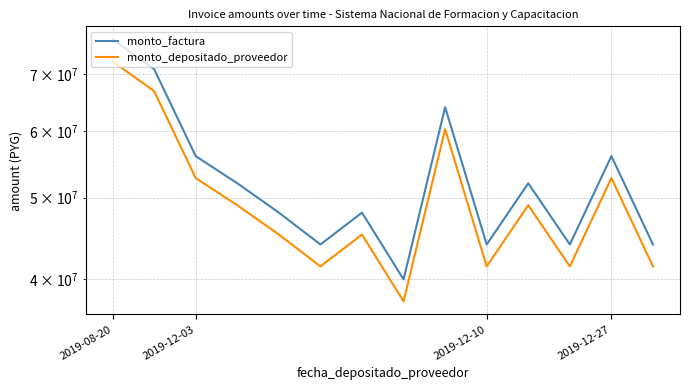

The value of monto_factura at 6 is 69349578. True or false?

False